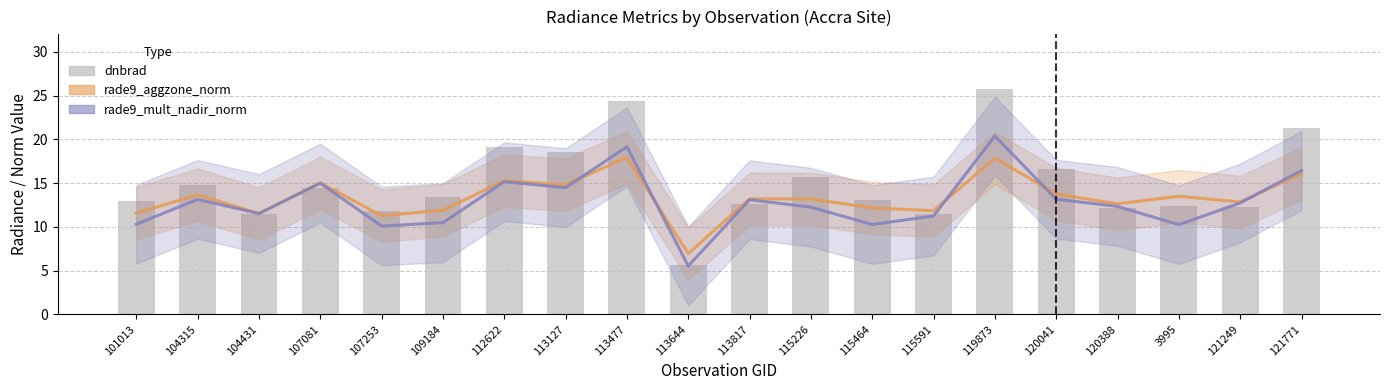

Is the value of rade9_aggzone_norm at 115226 greater than the value of dnbrad at 107081?

No